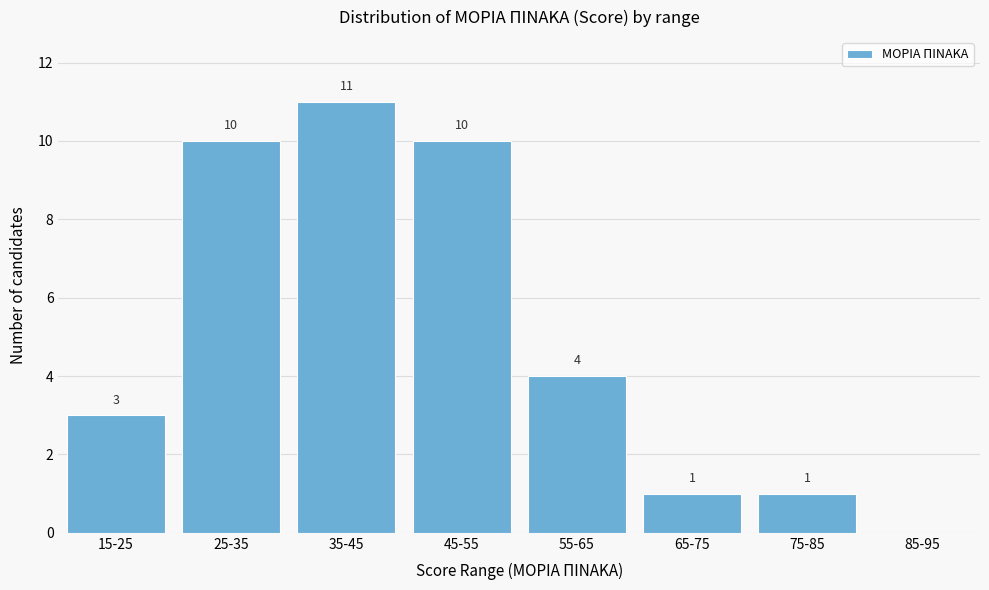

Reading left to right, extract all data points from this chart.

15-25=3	25-35=10	35-45=11	45-55=10	55-65=4	65-75=1	75-85=1	85-95=0